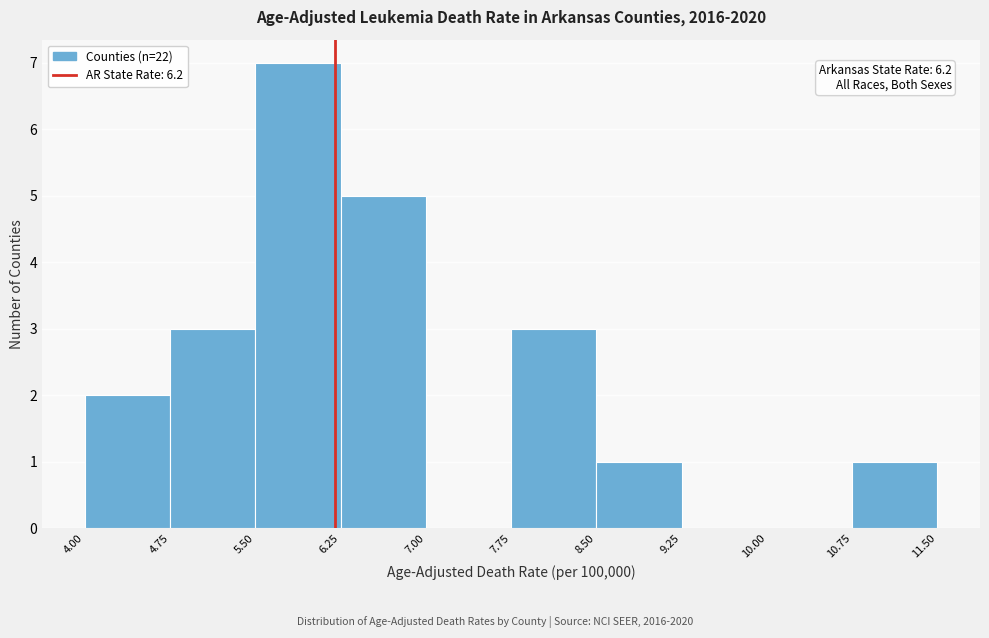

Over which range of the x-axis is the bar tallest?

5.50 to 6.25